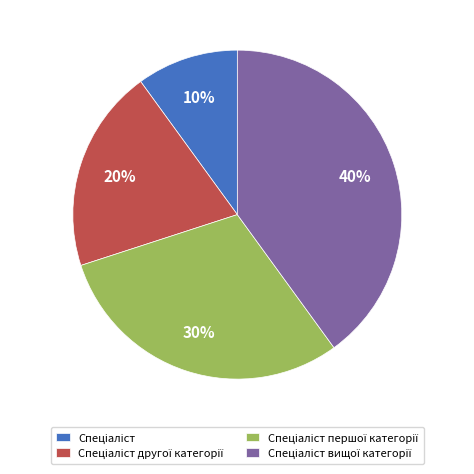

To the nearest percent, what is the difference between the largest and smallest slice percentages?

30%